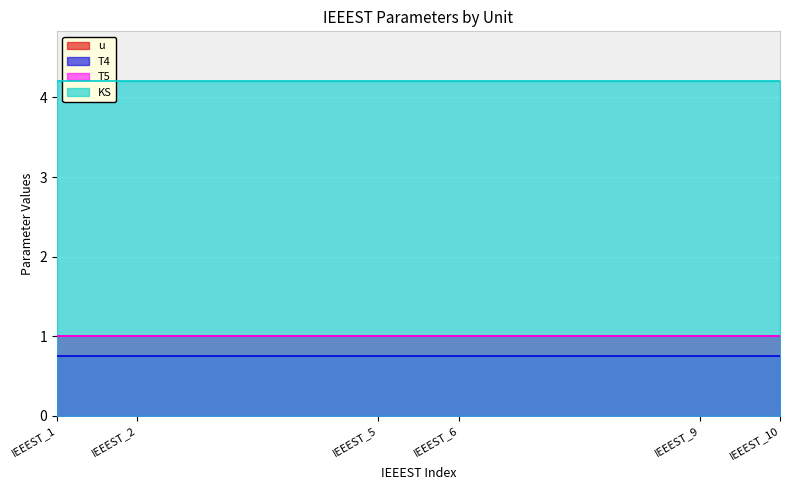

At how many categories does at least one series exceed 0?

6